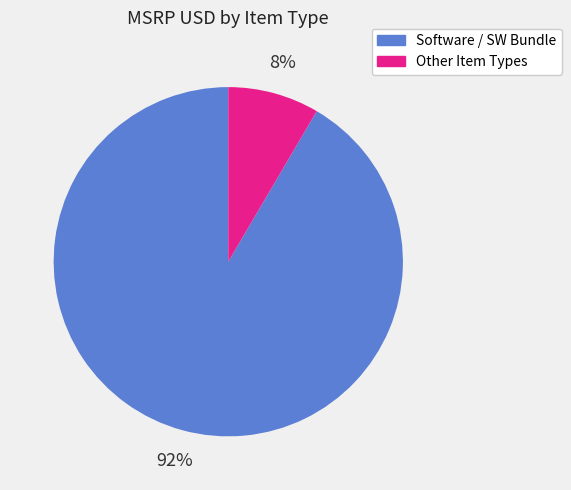

To the nearest percent, what is the average slice percentage?

50%